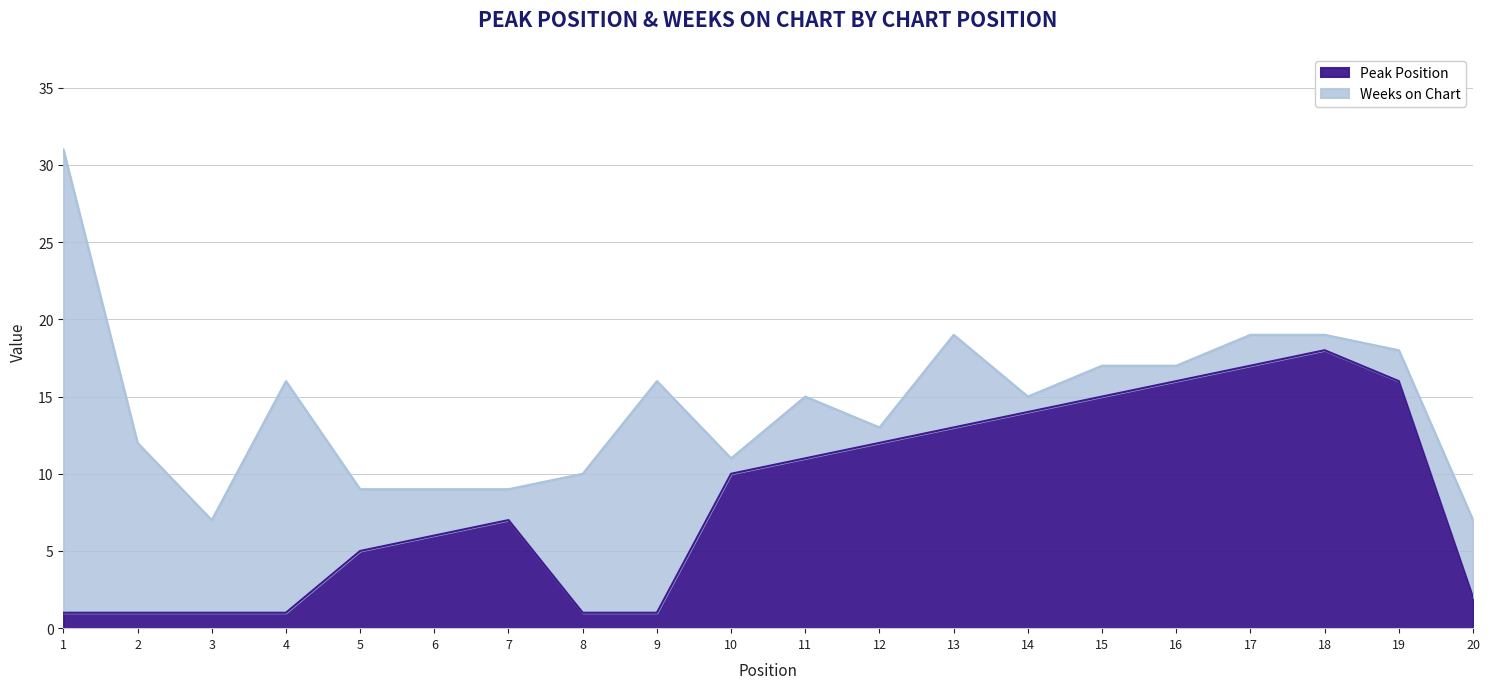

Reading left to right, extract all data points from this chart.

1	1	1	1	5	6	7	1	1	10	11	12	13	14	15	16	17	18	16	2